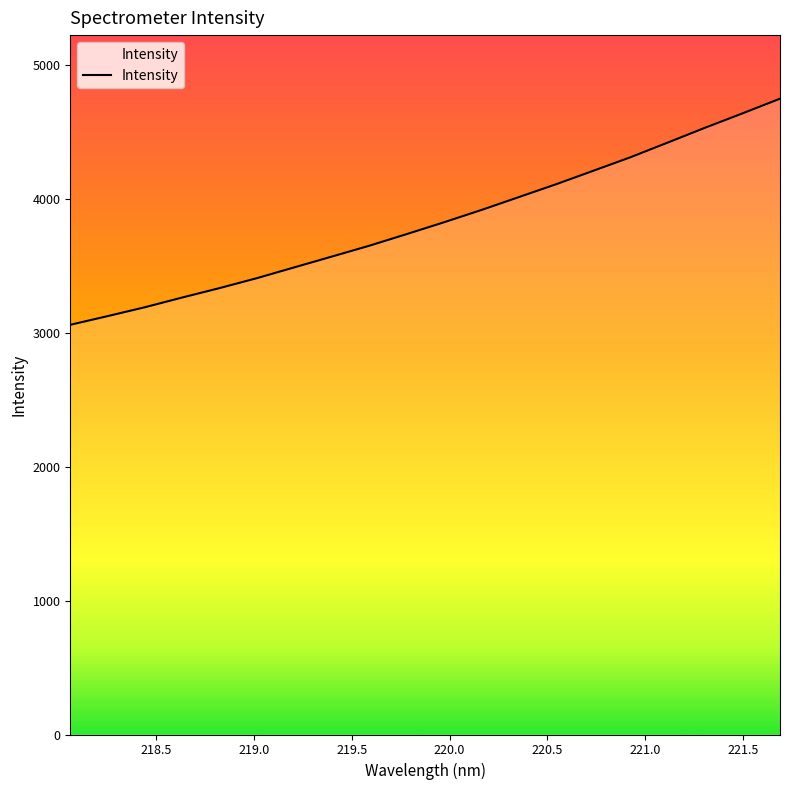

What is the maximum value shown in the chart?

4748.8